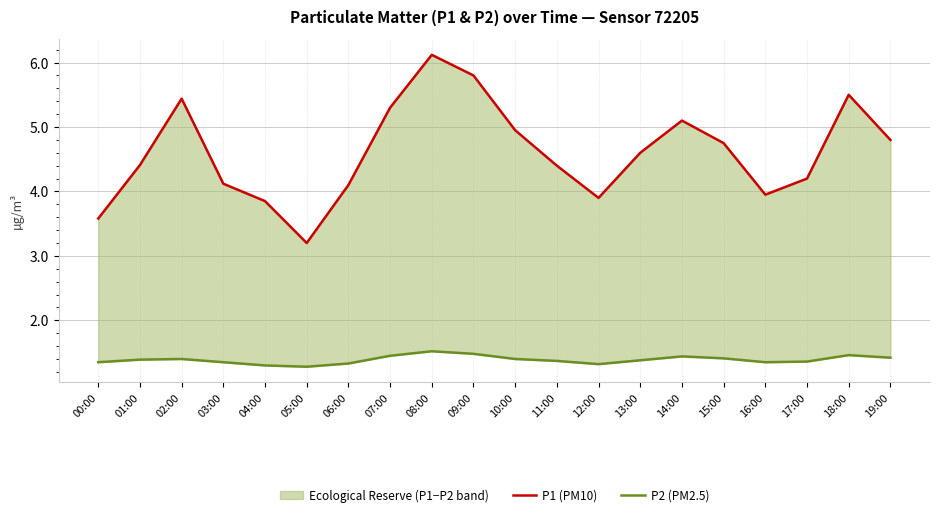

What is the label of the 16th point from the right?

04:00